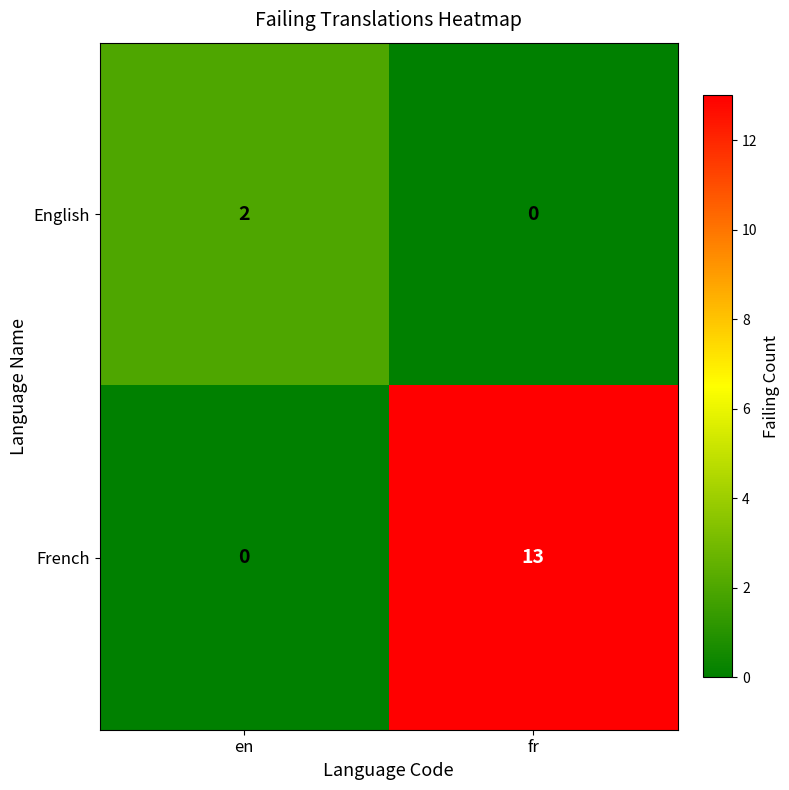

The value of English at fr is 1. True or false?

False